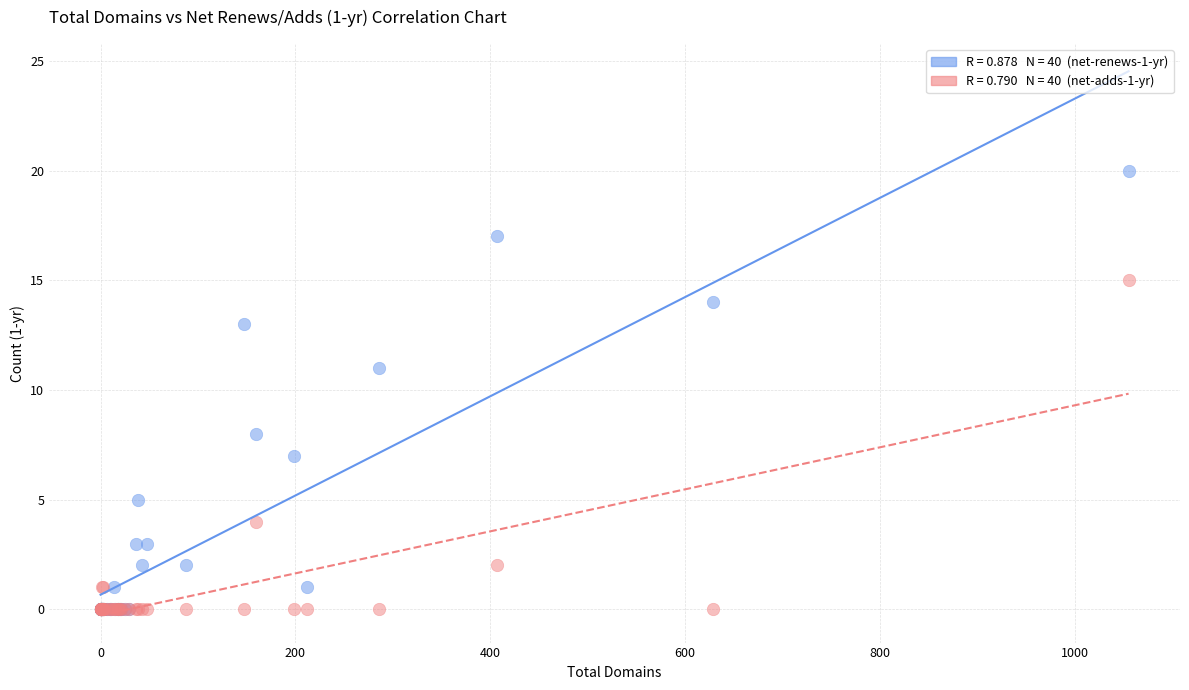

Across all series, what Y value is closest to 10?

11